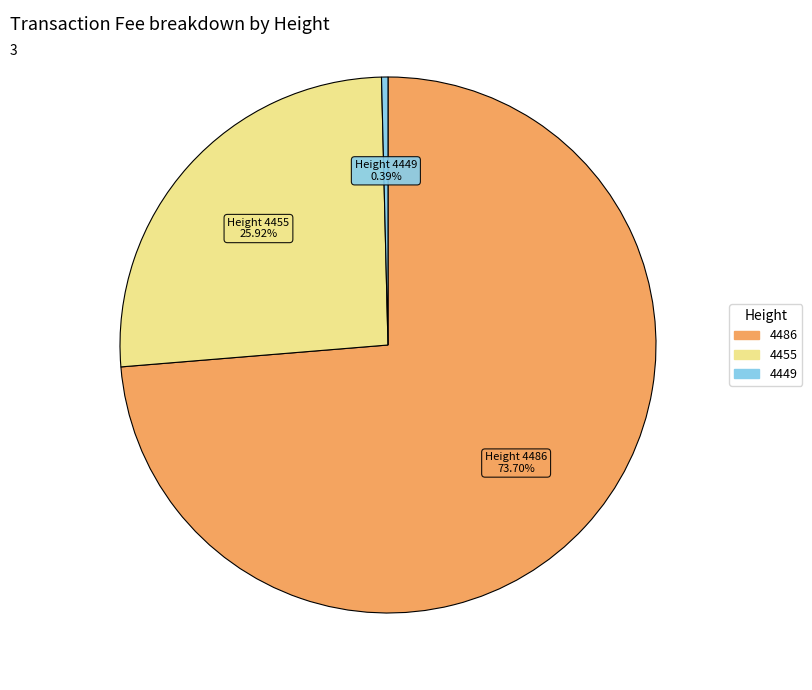

Count the number of slices in the pie.

3